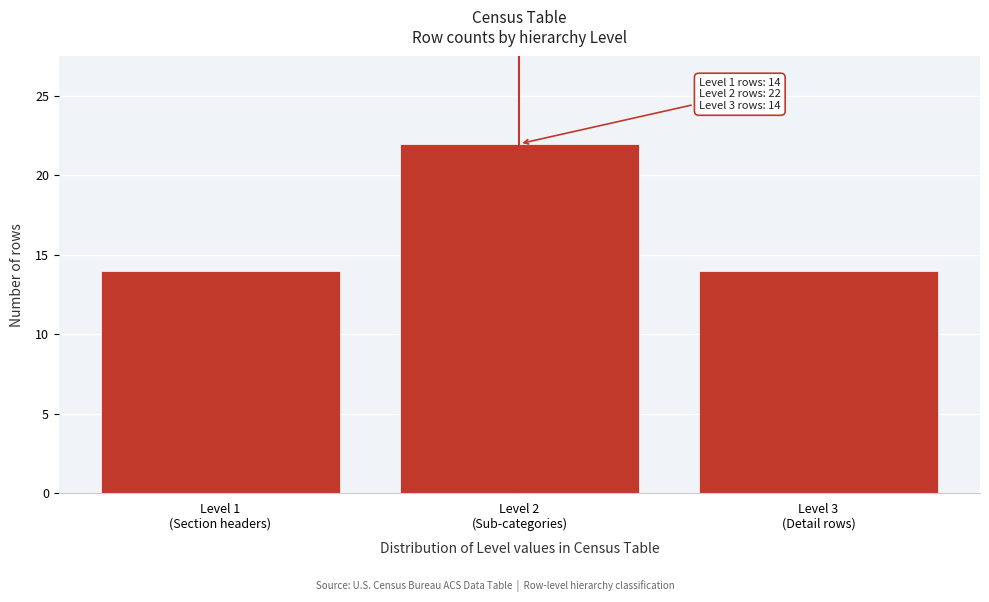

Reading right to left, list all the values displayed in this chart.

14	22	14